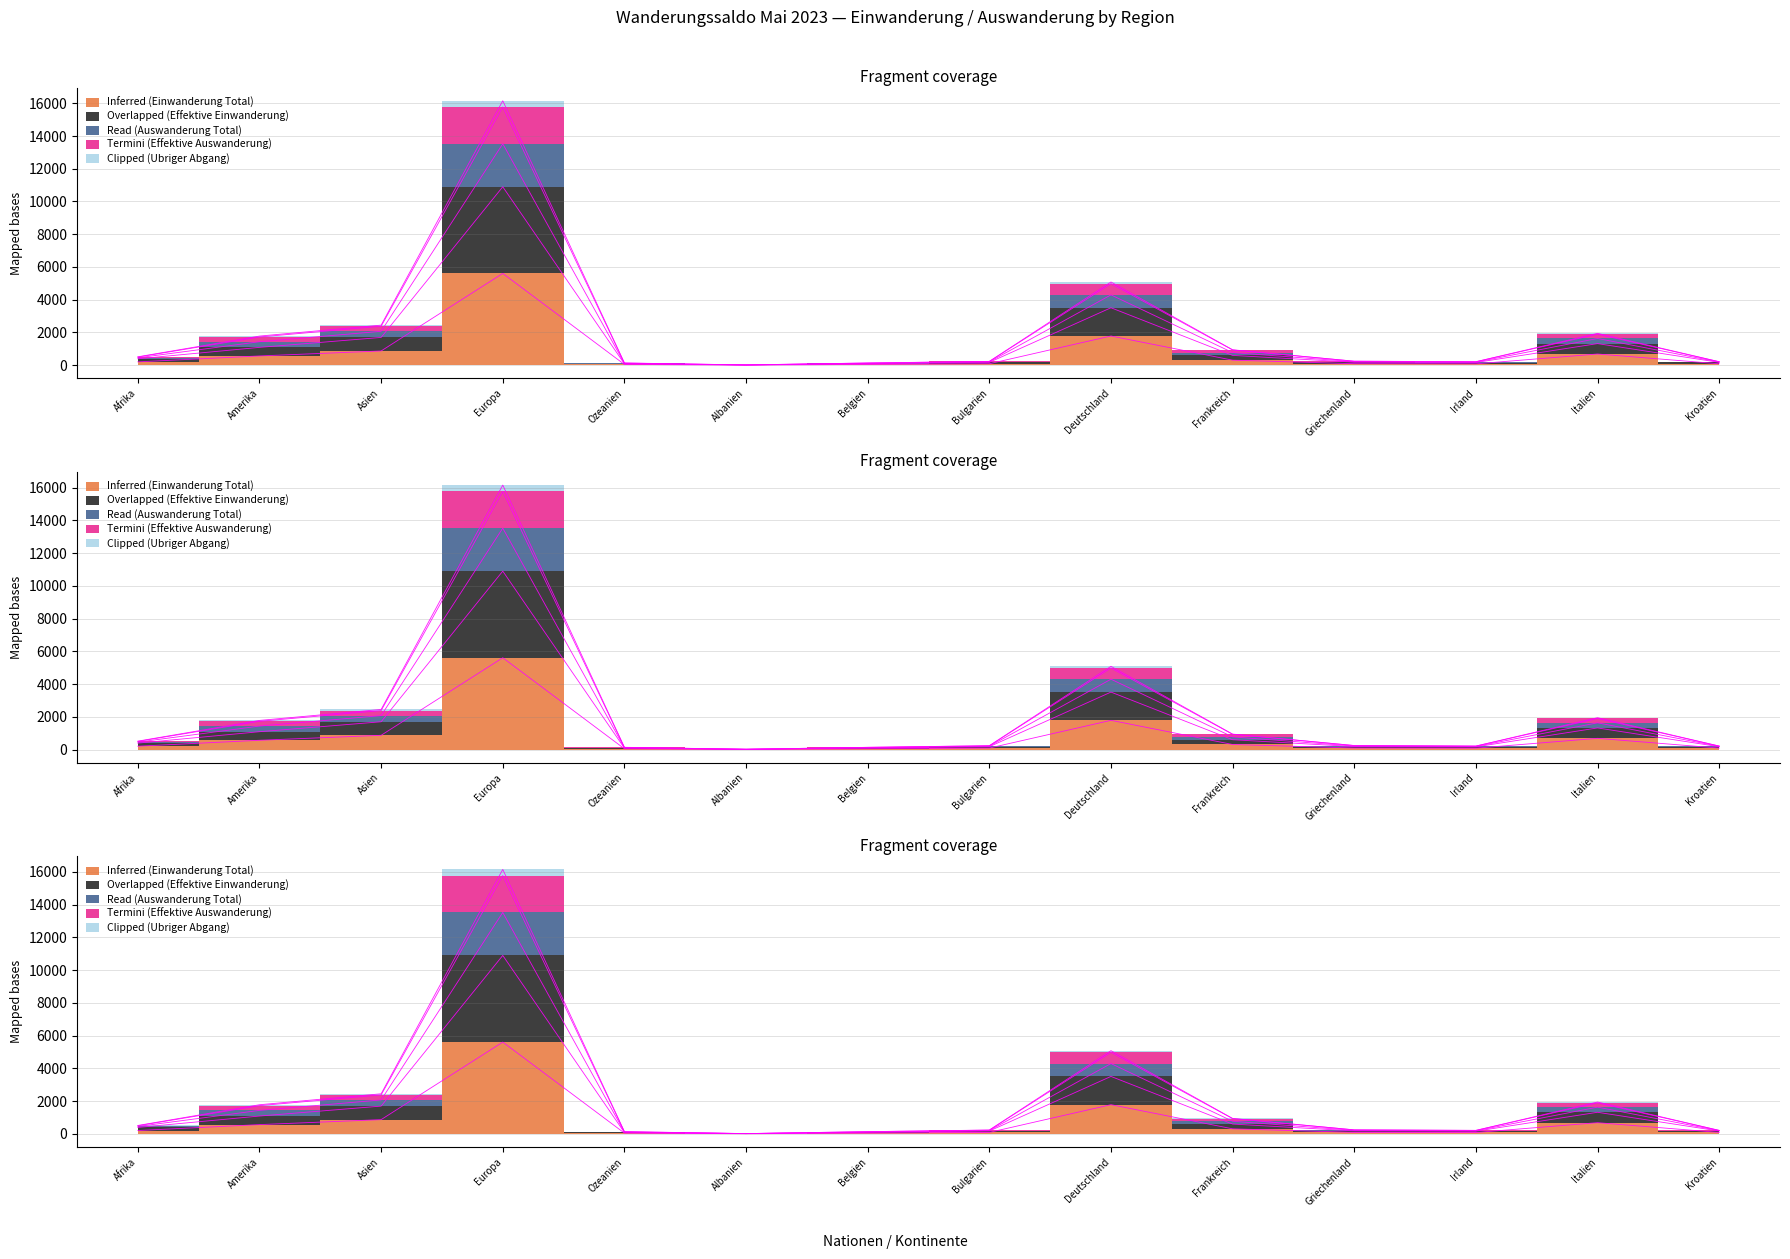

True or false: Clipped (Ubriger Abgang) has more than 1 points higher than both neighbors.

True